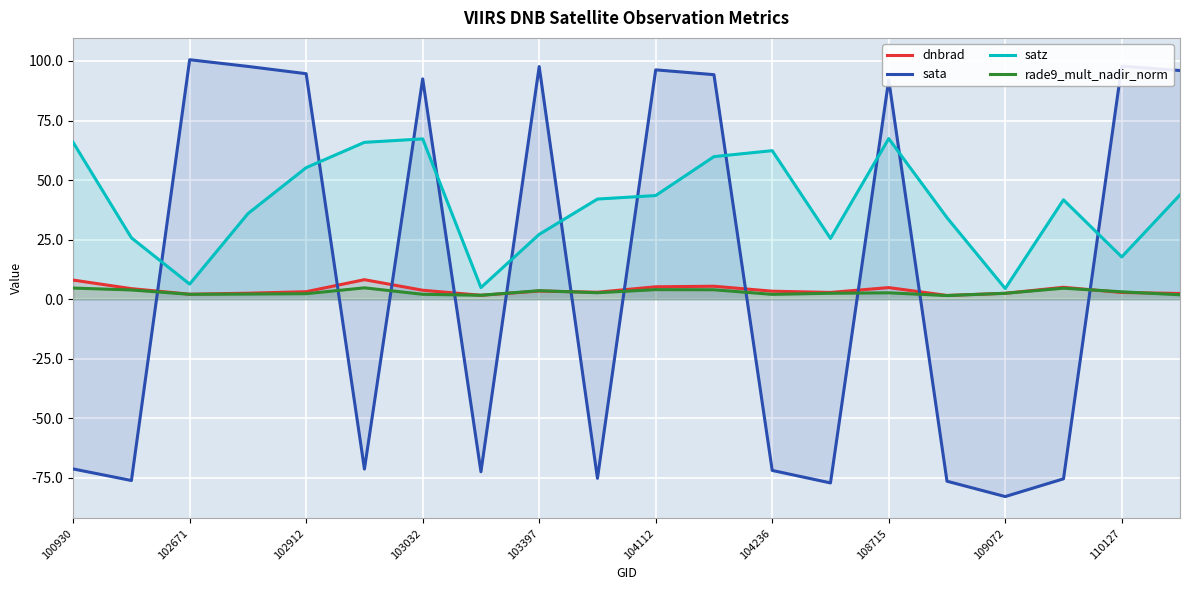

Which series changed the most between 104112 and 108715?

satz